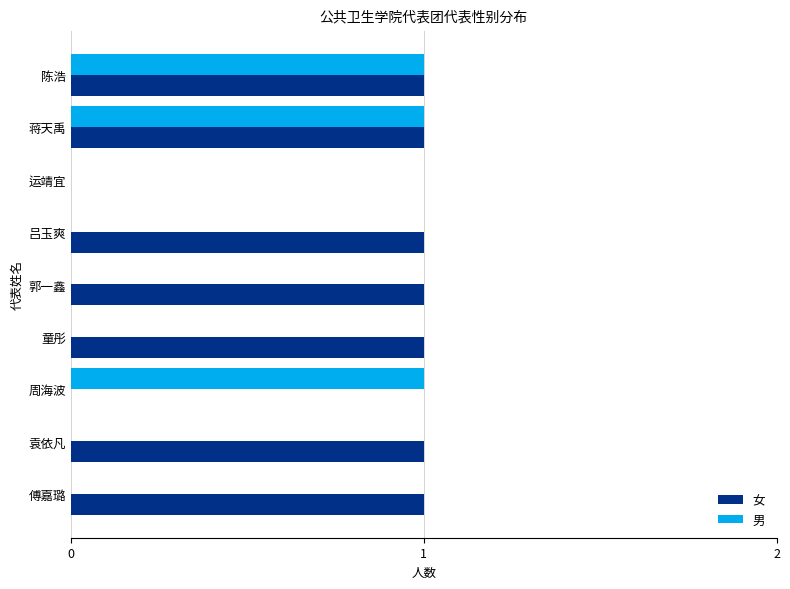

What is the sum of all 男 values?

3